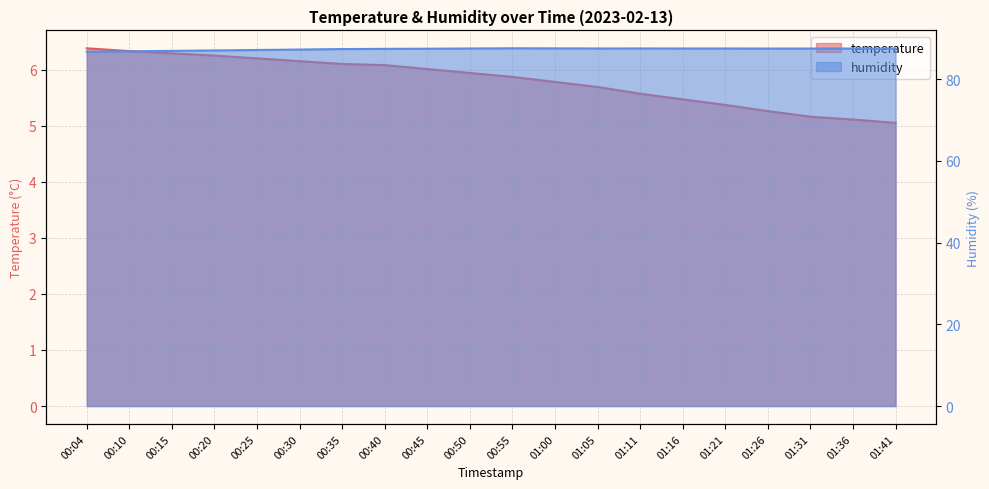

What is the label of the 18th point from the left?

01:31